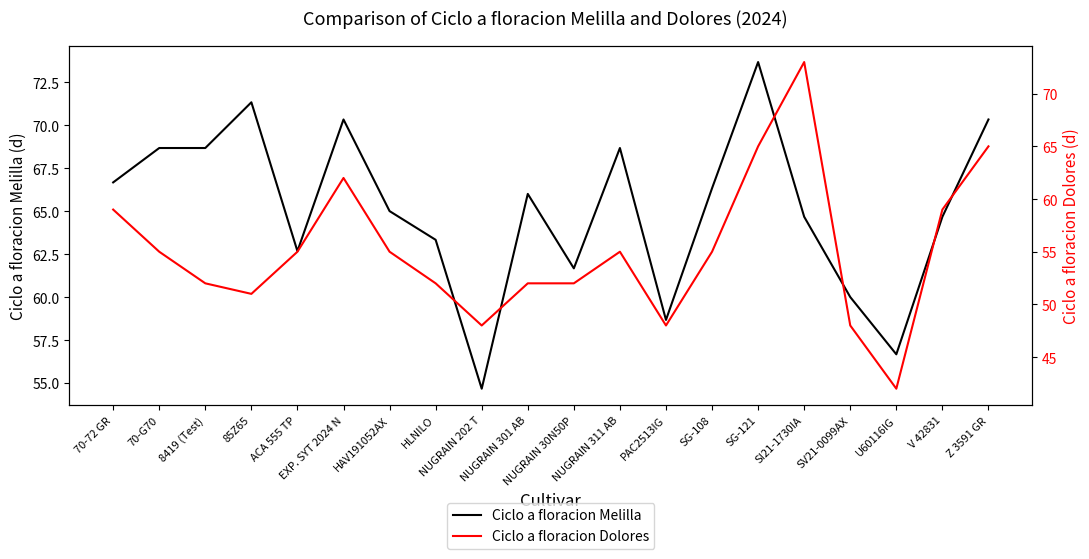

At Z 3591 GR, list the series in order from largest to smallest.

Ciclo a floracion Melilla, Ciclo a floracion Dolores